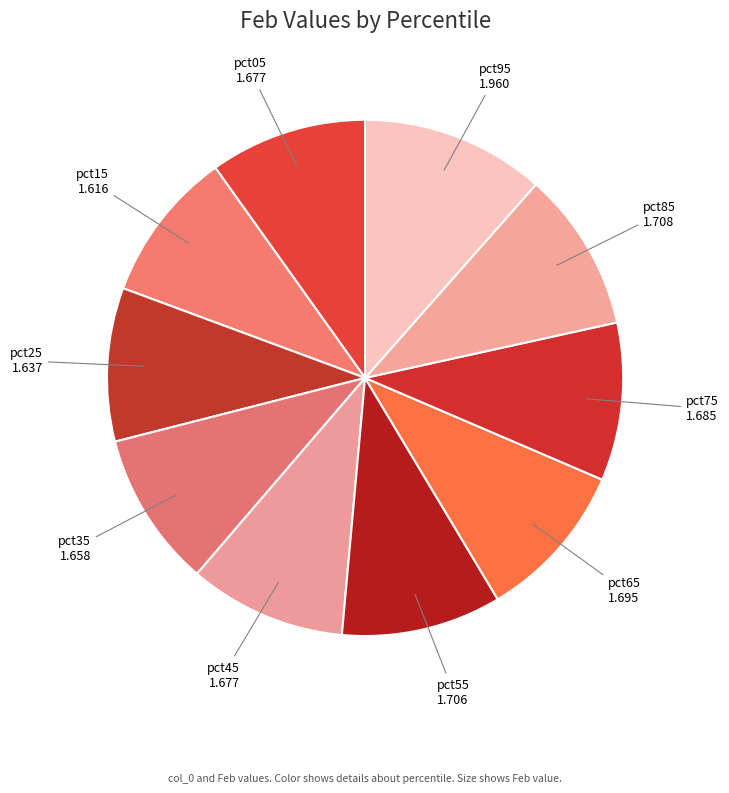

Count the number of slices in the pie.

10